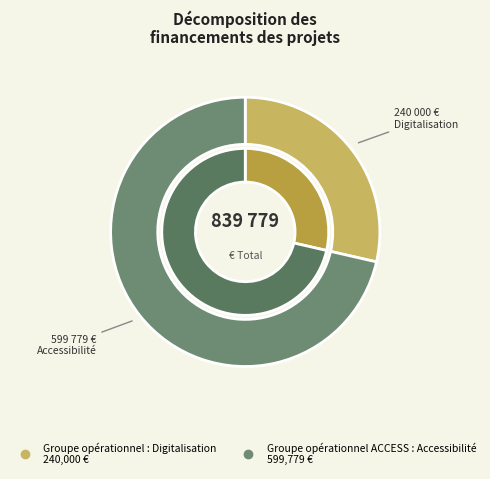

How much of the chart is everything except Groupe opérationnel : Digitalisation?

71.4%